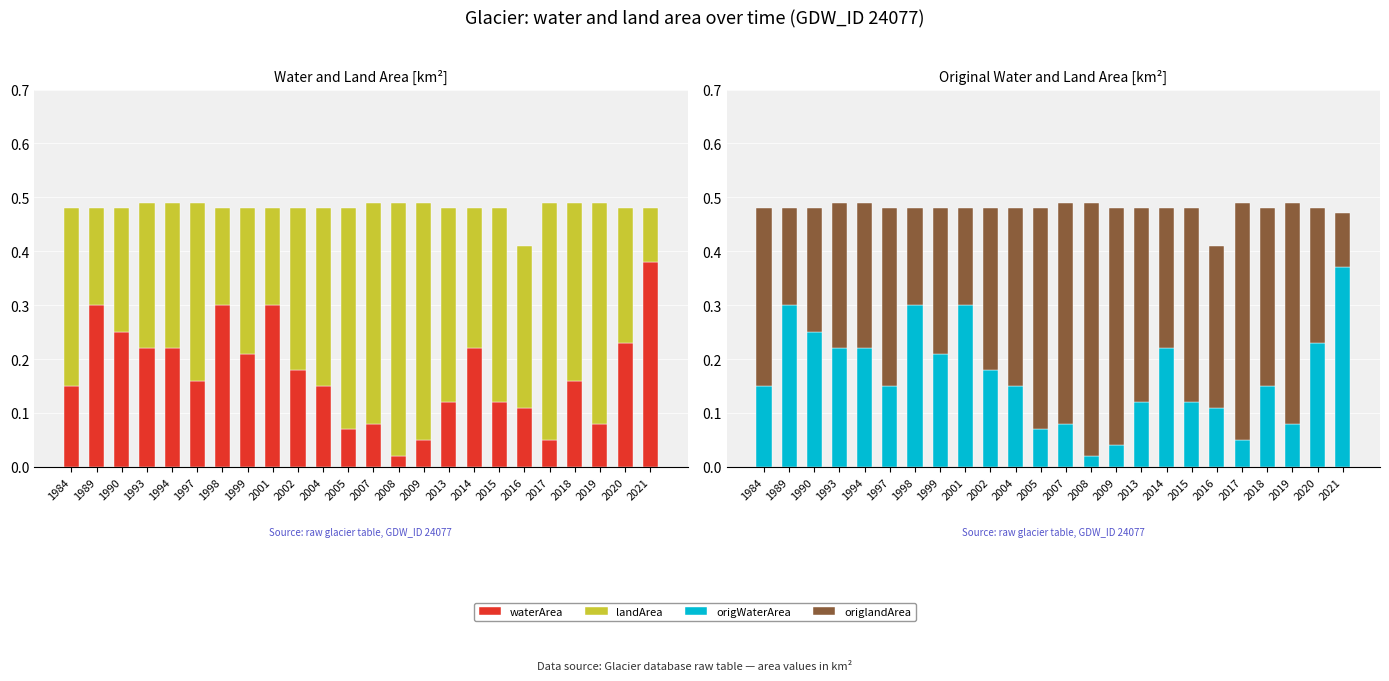

How many data points does each series have?

24